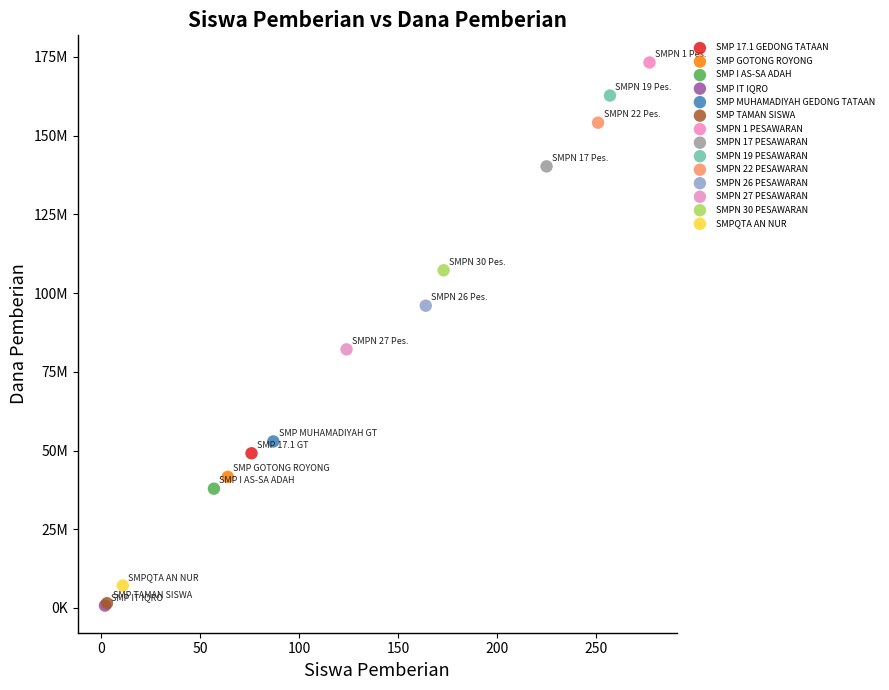

What are all the series names shown in the legend?

SMP 17.1 GEDONG TATAAN, SMP GOTONG ROYONG, SMP I AS-SA ADAH, SMP IT IQRO, SMP MUHAMADIYAH GEDONG TATAAN, SMP TAMAN SISWA, SMPN 1 PESAWARAN, SMPN 17 PESAWARAN, SMPN 19 PESAWARAN, SMPN 22 PESAWARAN, SMPN 26 PESAWARAN, SMPN 27 PESAWARAN, SMPN 30 PESAWARAN, SMPQTA AN NUR